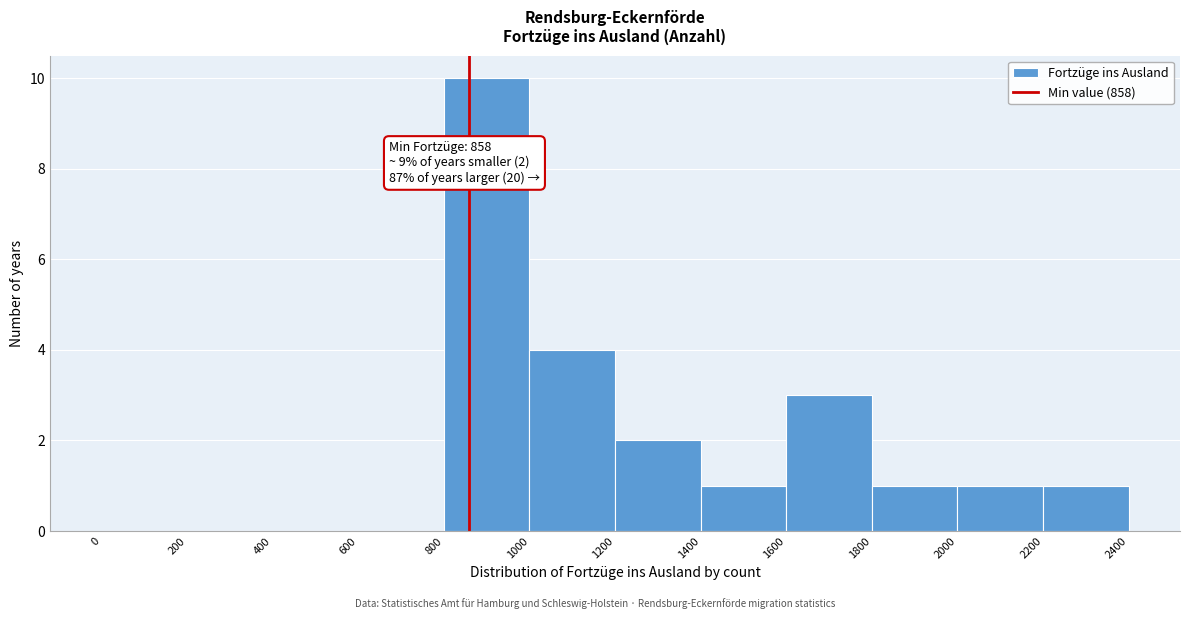

Which range on the x-axis has the tallest bar?

800 to 1000